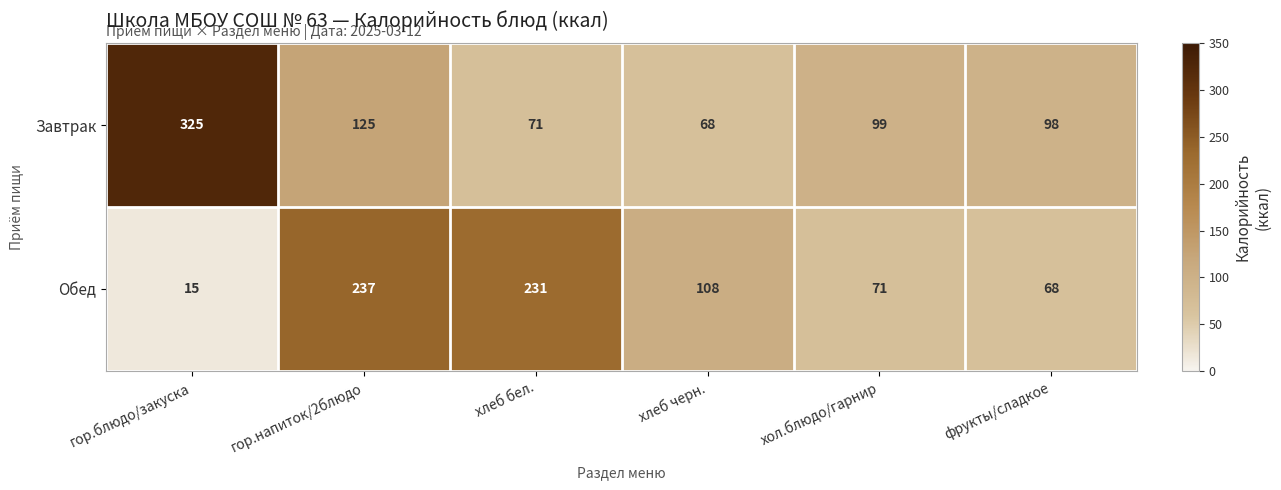

What is the total value across all series at гор.блюдо/закуска?

340